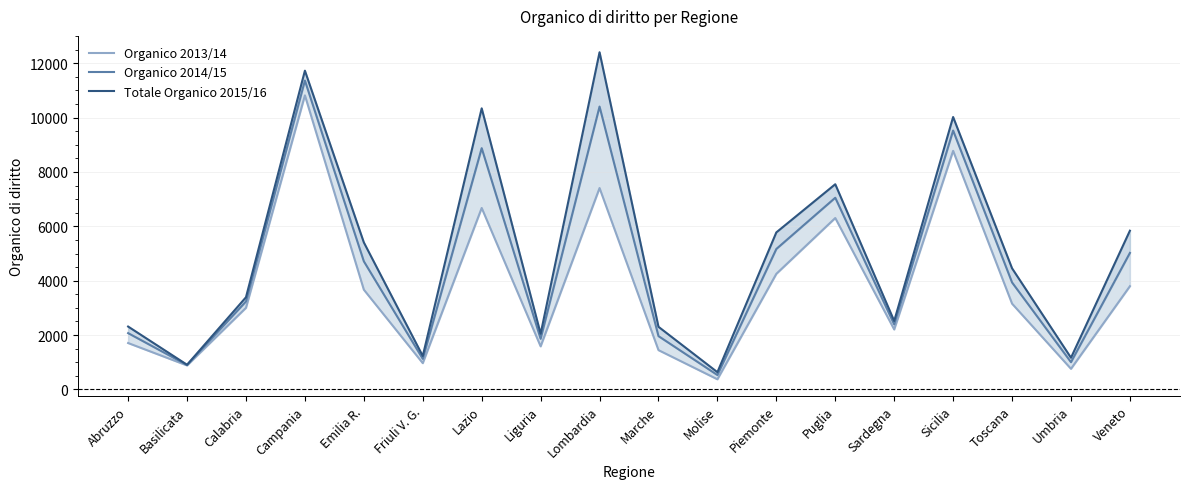

What is the sum of the Organico 2014/15 values at Sicilia and Molise?

10053